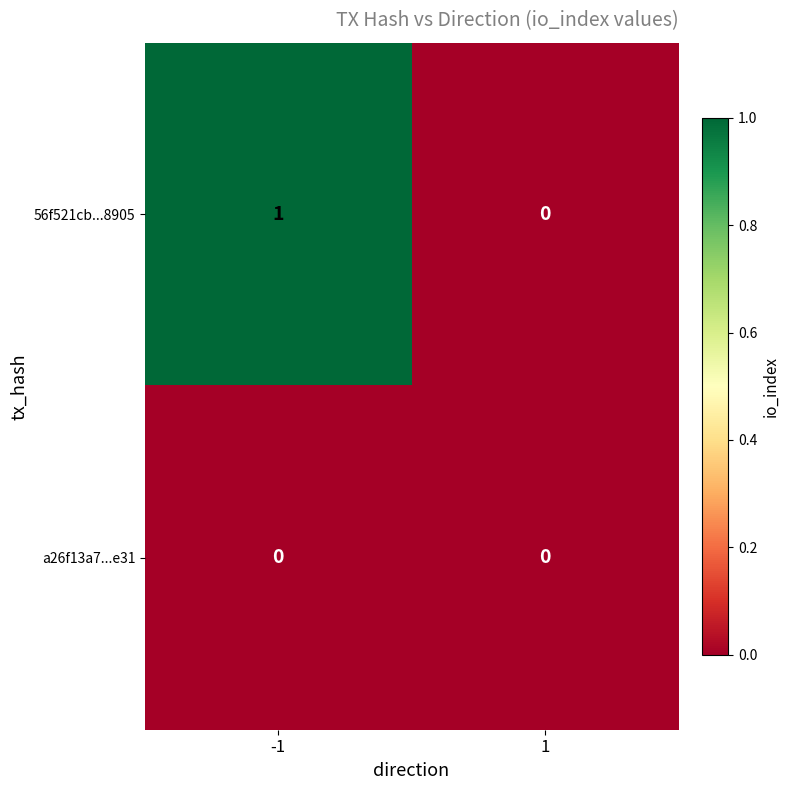

Which series has the largest total across all categories?

56f521cb...8905